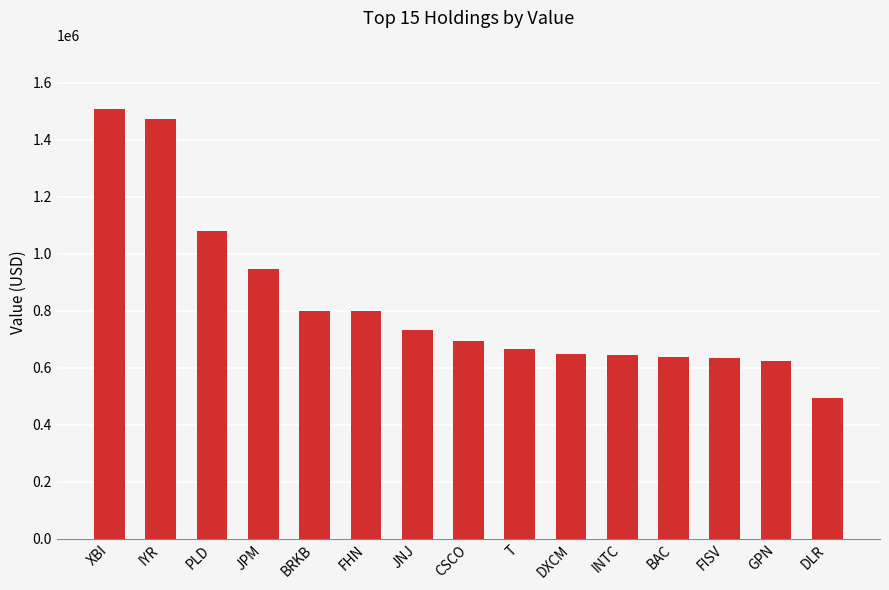

What is the maximum value shown in the chart?

1507000